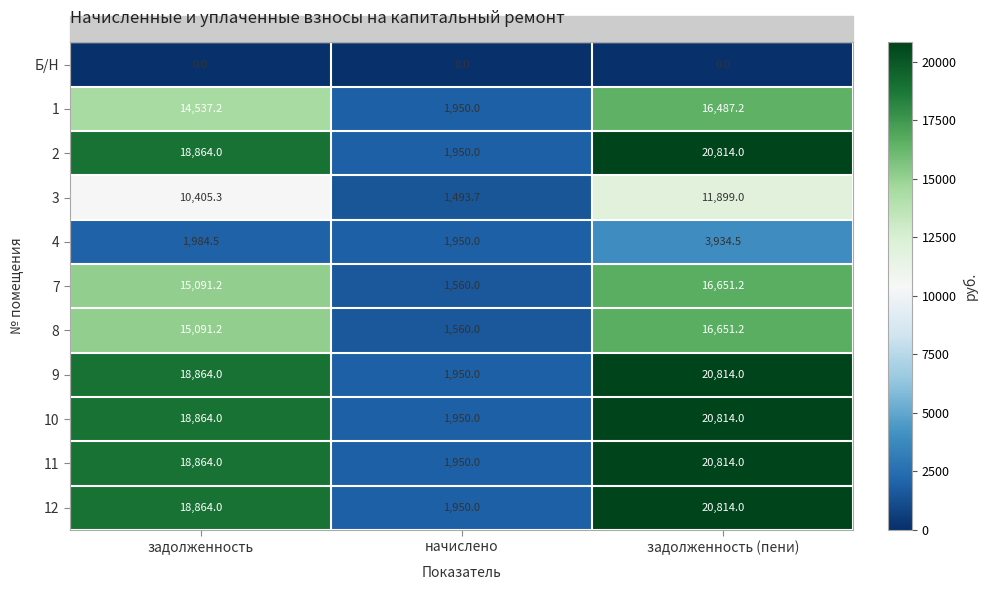

Which category has the highest value in the 12 series?

задолженность (пени)